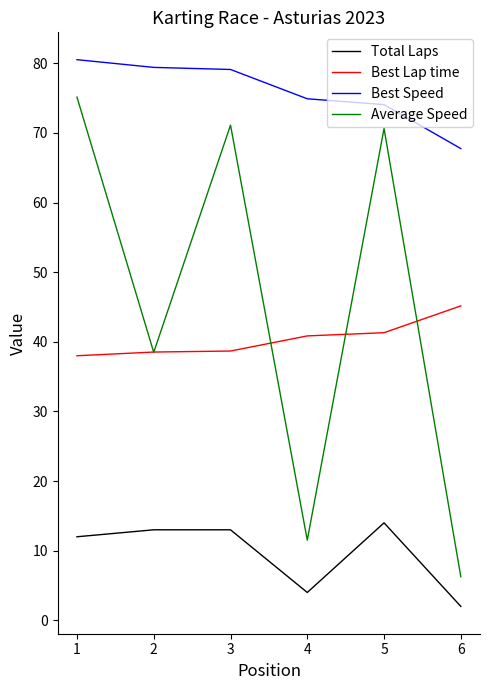

Which series has the largest range (max minus min)?

Average Speed